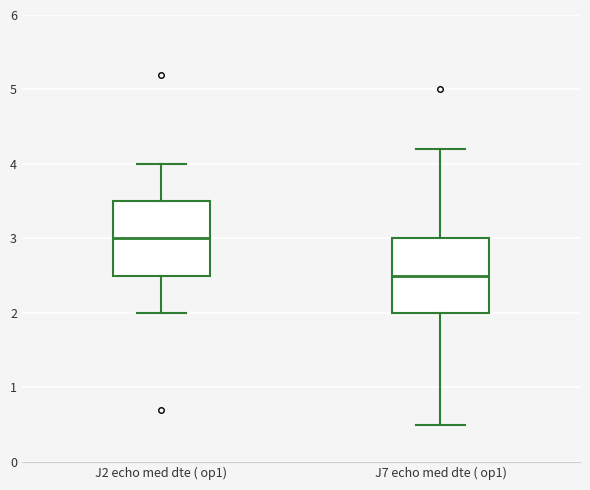

Reading left to right, transcribe this box plot: for each box, give where its median line is, the range the box spans, and where its two whiskers end, as read against the y-axis. The values are not printed on the chart, so give them approximately, as read against the axis.

J2 echo med dte ( op1): median 3.0, box 2.5 to 3.5, whiskers 2.0 to 4.0
J7 echo med dte ( op1): median 2.5, box 2.0 to 3.0, whiskers 0.5 to 4.2